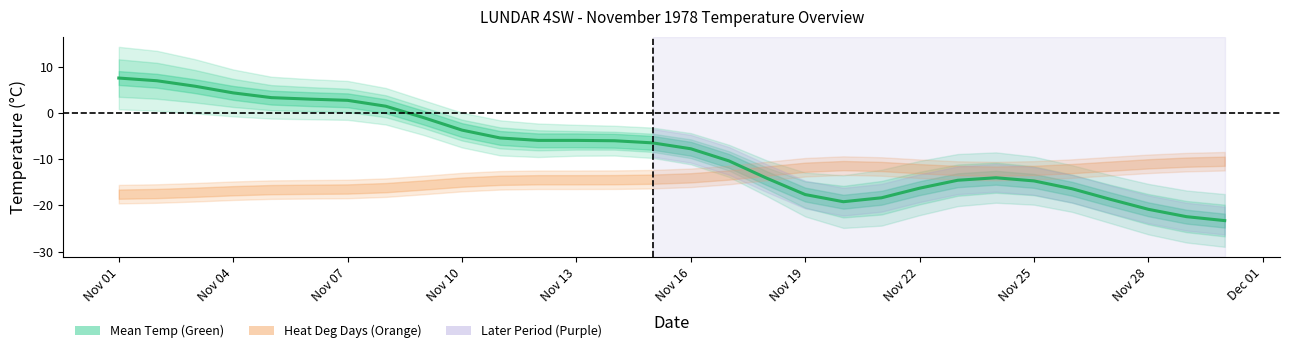

Which category has the highest value across all series?

Nov 01